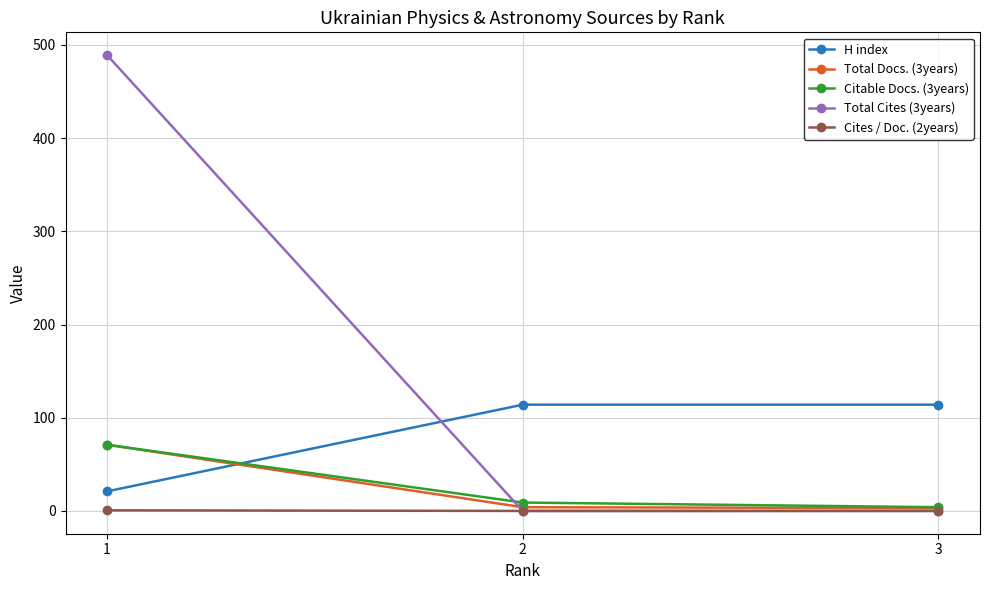

At which label does Total Docs. (3years) reach its peak?

1